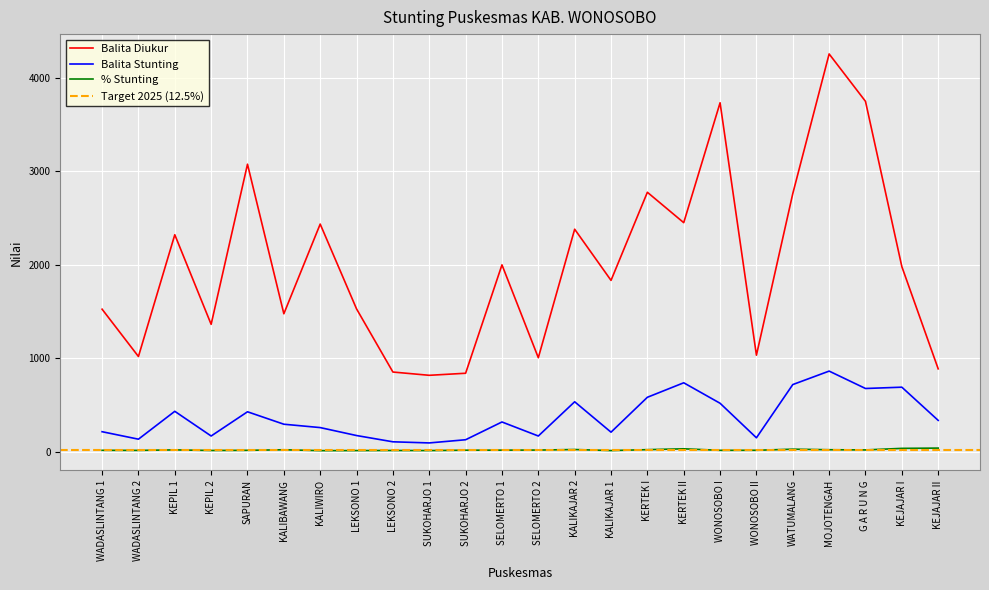

What is the difference between the maximum and second lowest values in the Persen Stunting series?

26.5